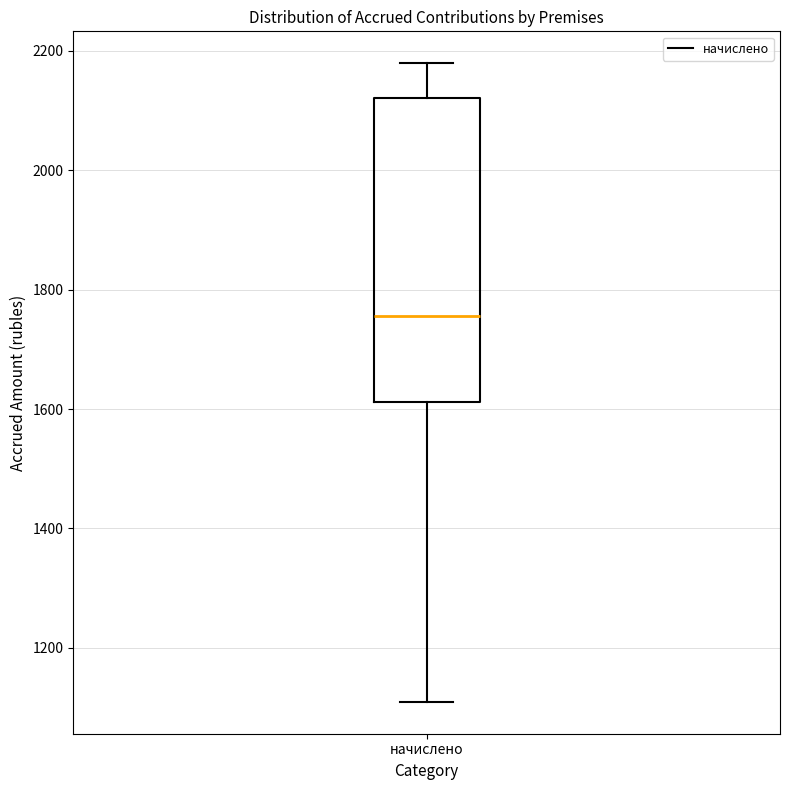

Transcribe this box plot: give where the median line is, the range the box spans, and where the two whiskers end, as read against the y-axis. The values are not printed on the chart, so give them approximately, as read against the axis.

median 1760, box 1620 to 2120, whiskers 1100 to 2180